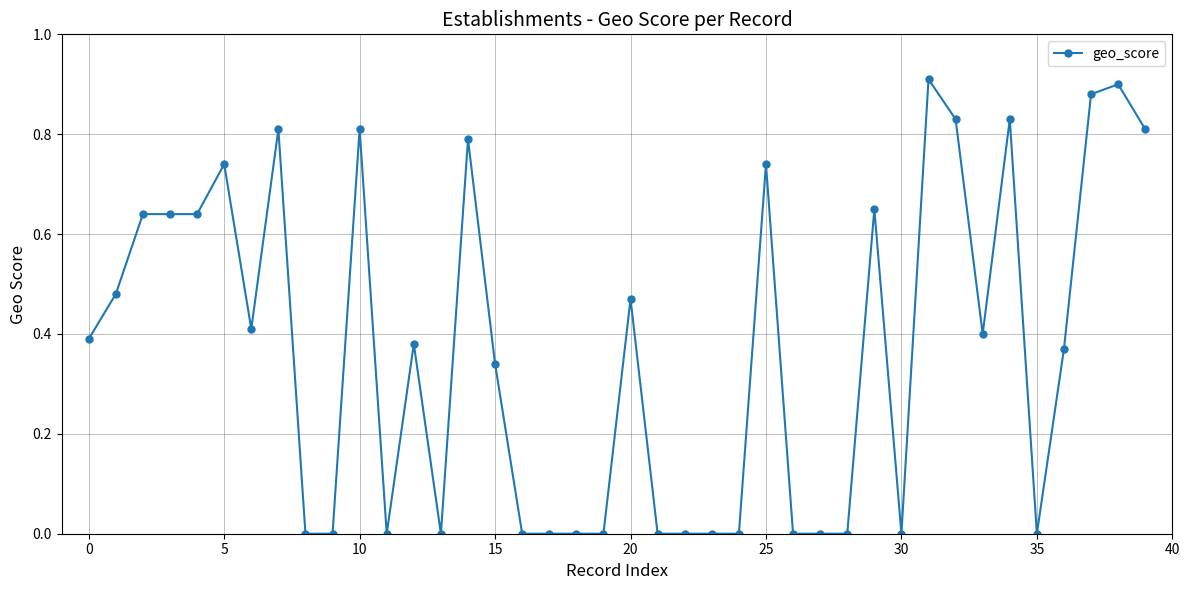

What is the sum of all values?

14.9